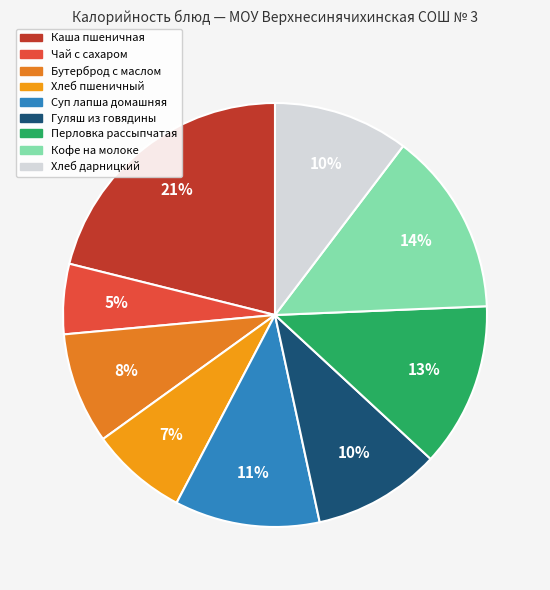

What percentage is the Бутерброд с маслом slice, to the nearest percent?

8%